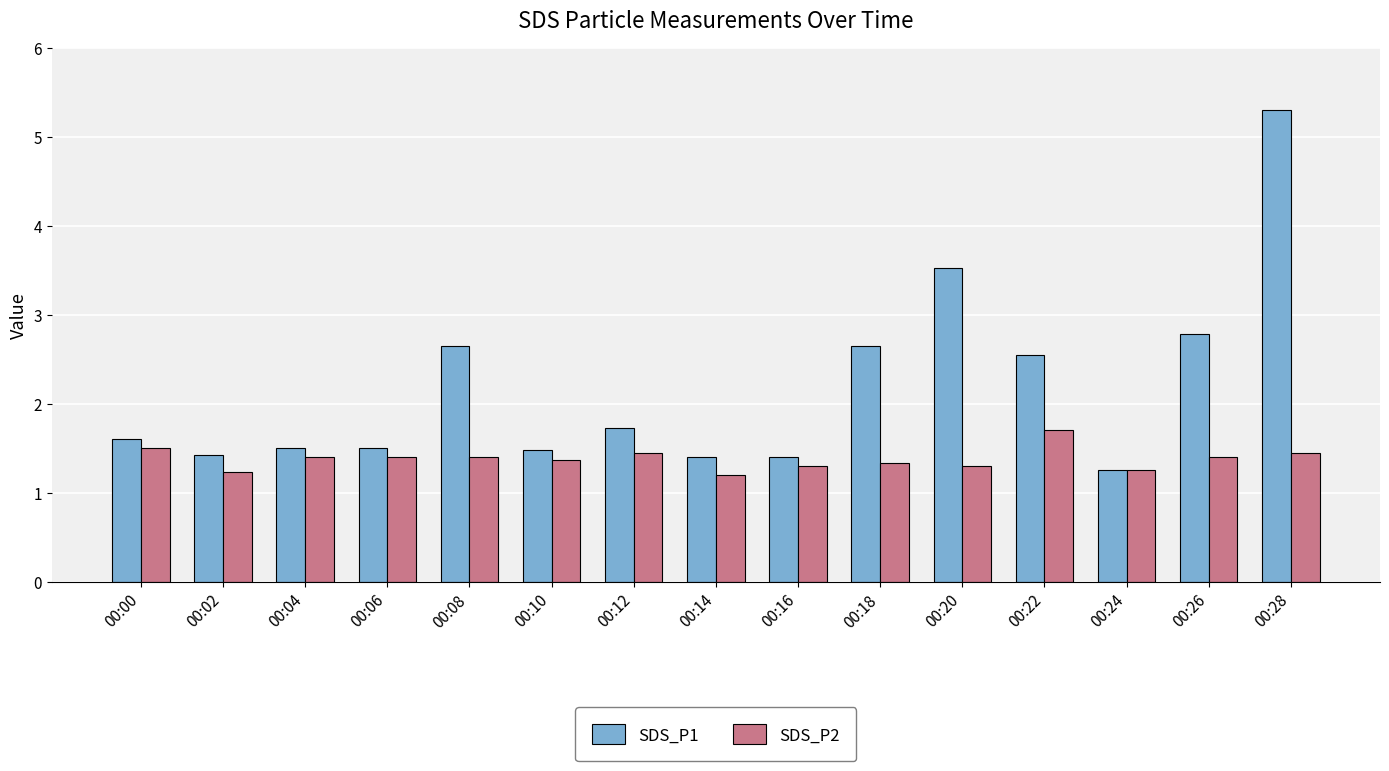

How many SDS_P2 values are between 1 and 2?

15